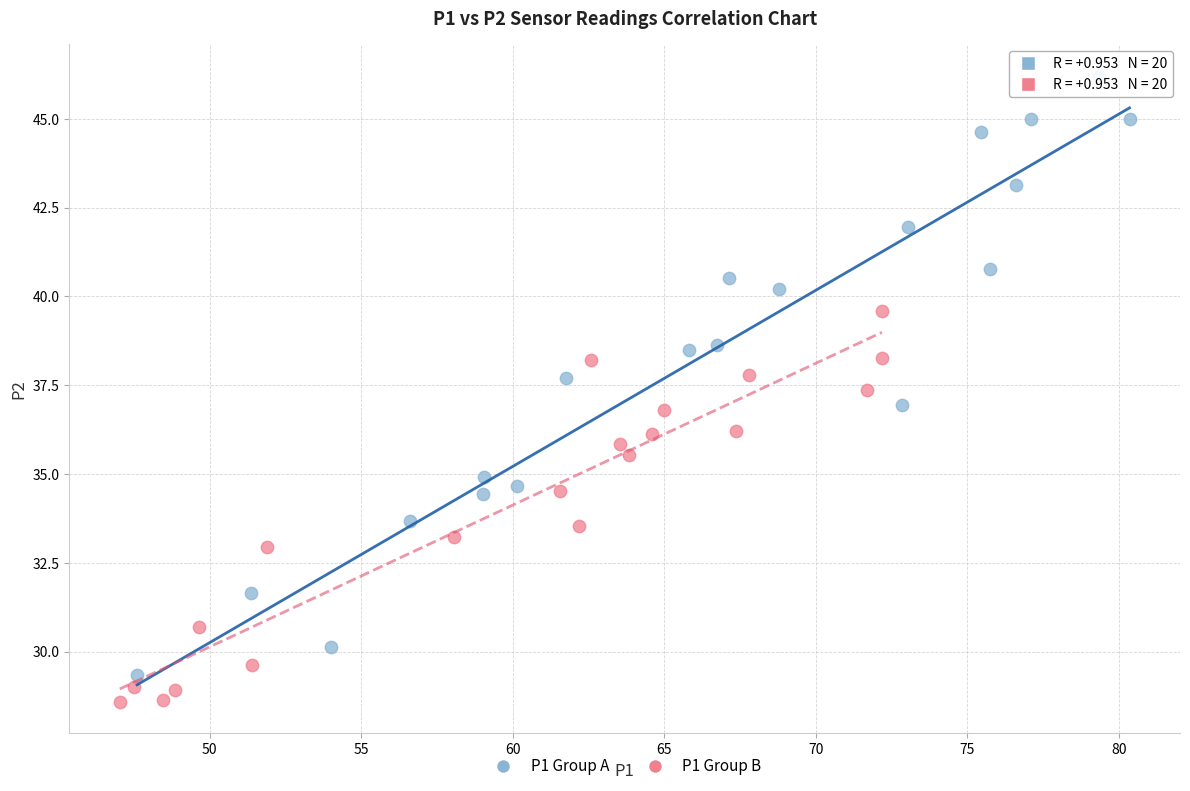

Which series has the widest spread of Y values?

P1 Group A